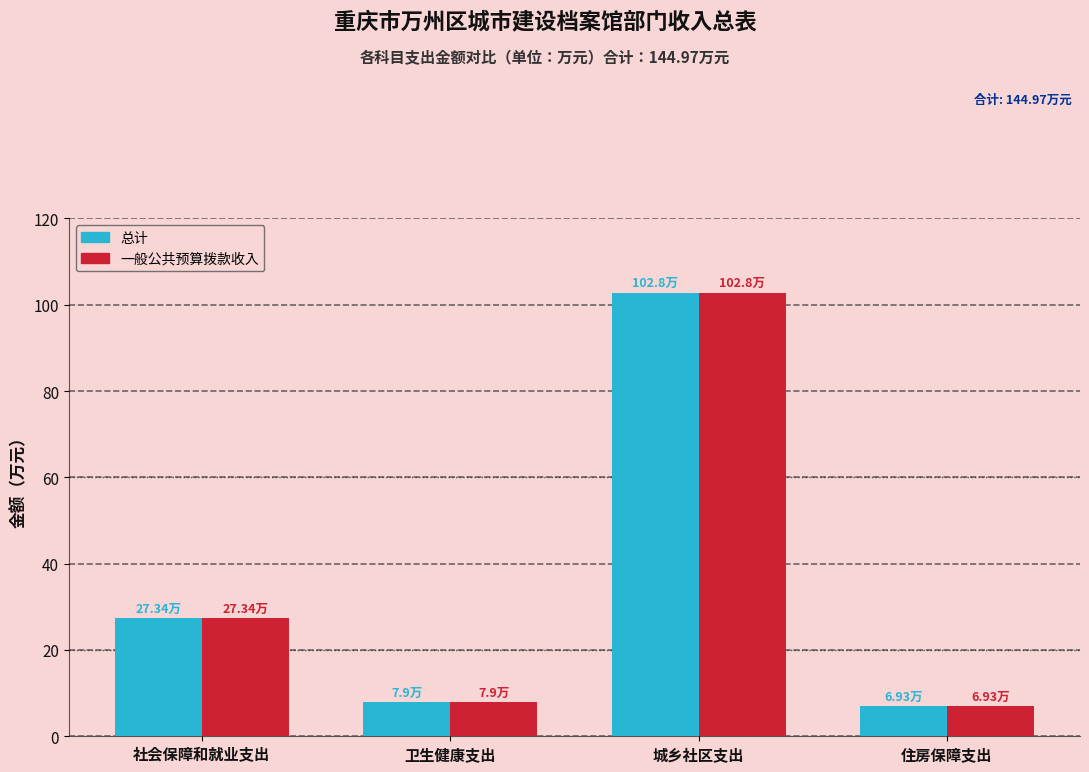

What is the difference between the second highest and minimum values in the 一般公共预算拨款收入 series?

20.4